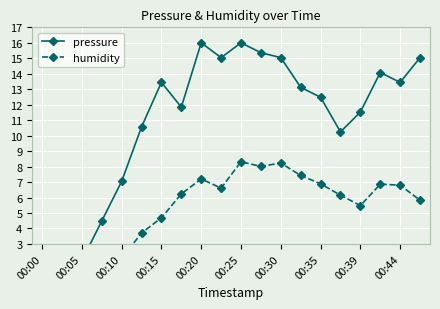

What is the sum of the pressure values at 13 and 00:30?

26.6